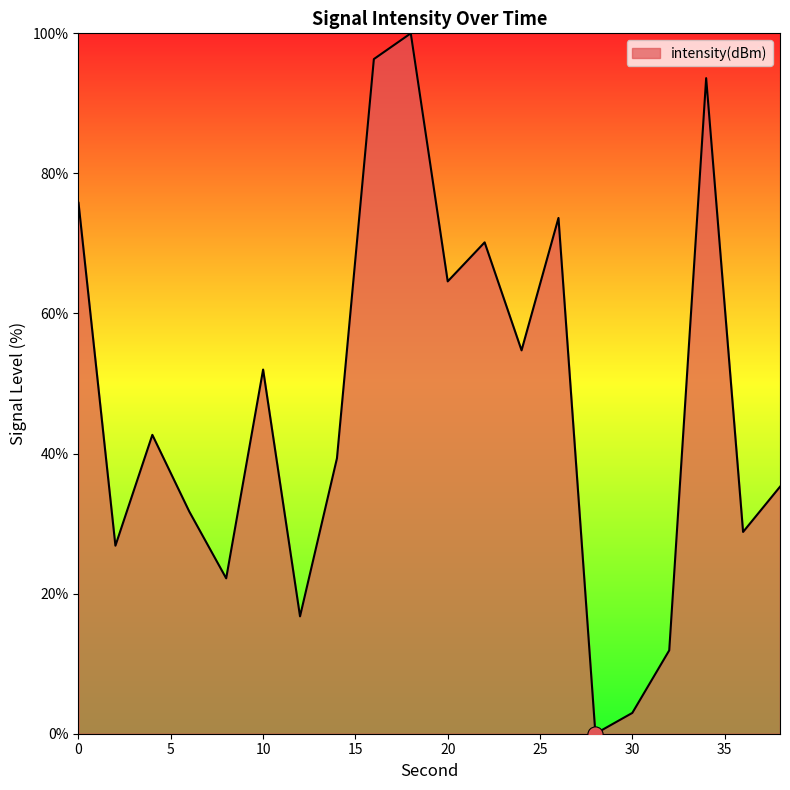

What is the difference between the maximum and minimum values?

100.0